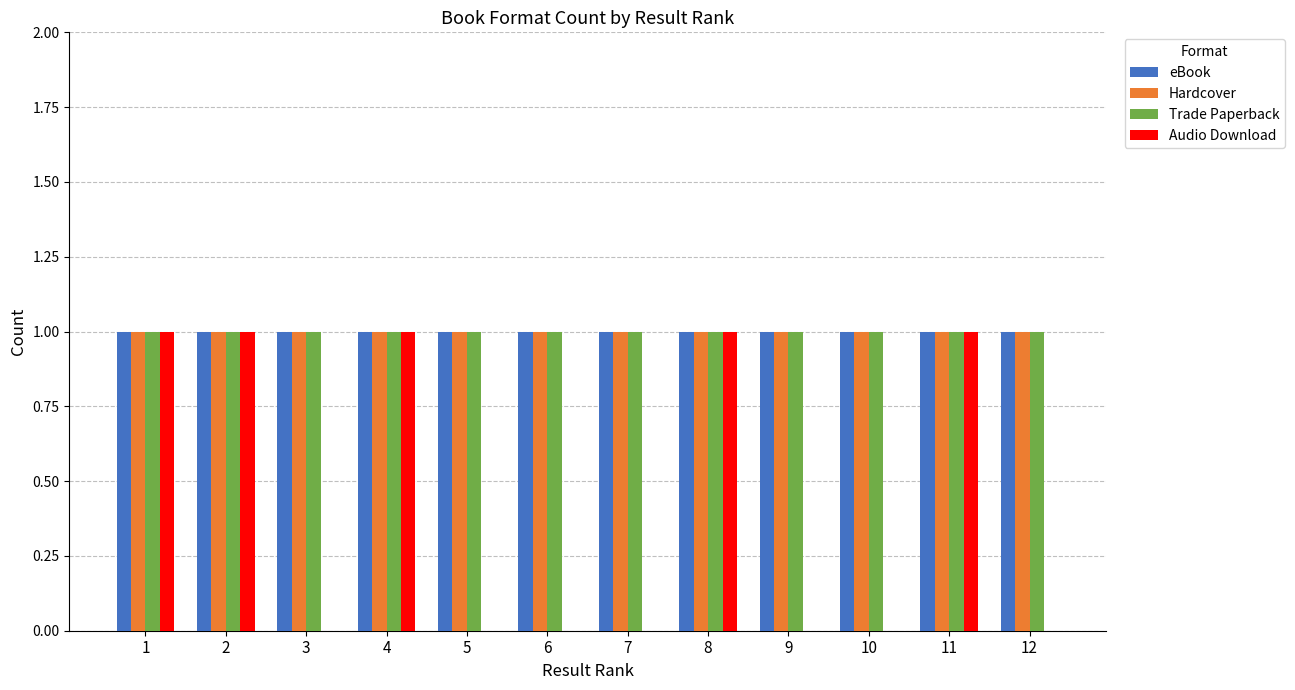

Is it true that eBook equals 2 at 7?

False